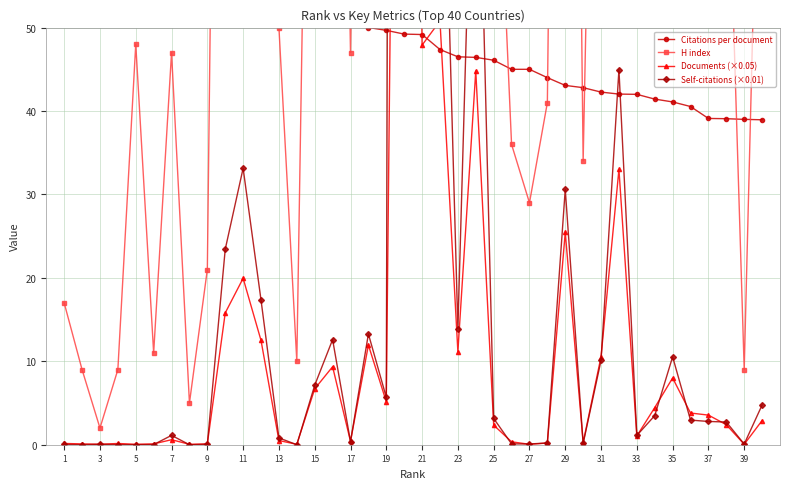

Where is Citations per document nearest to the value 89?

11